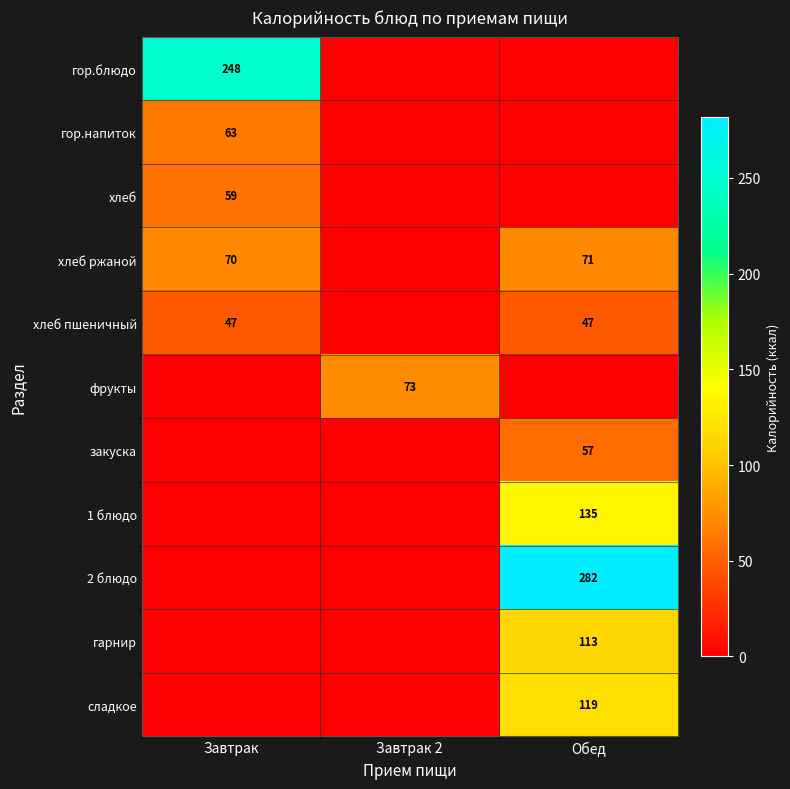

Is it true that хлеб пшеничный equals 47 at Обед?

True